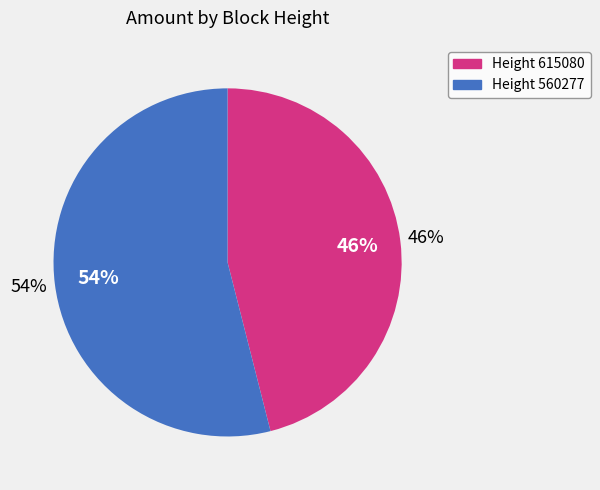

To the nearest percent, what is the difference between the 615080 and 560277 slice percentages?

8%